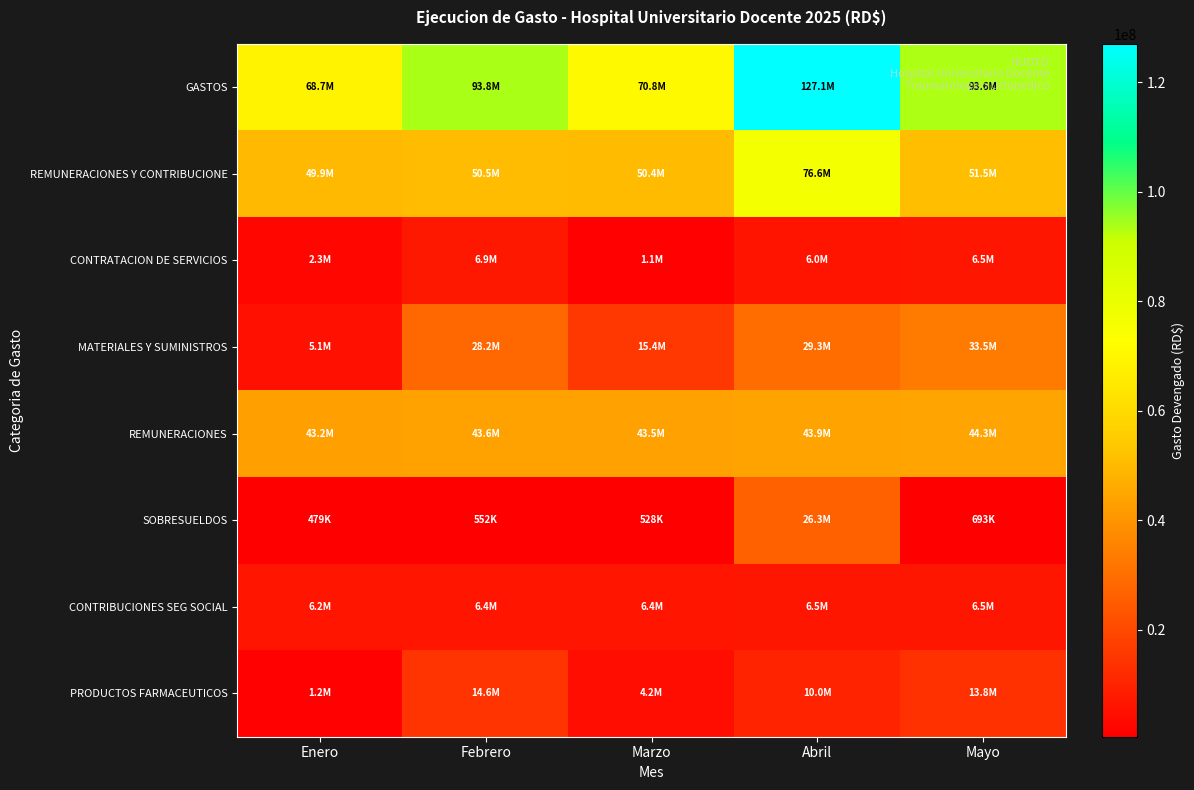

What is the total value across all series at Marzo?

192213400.2